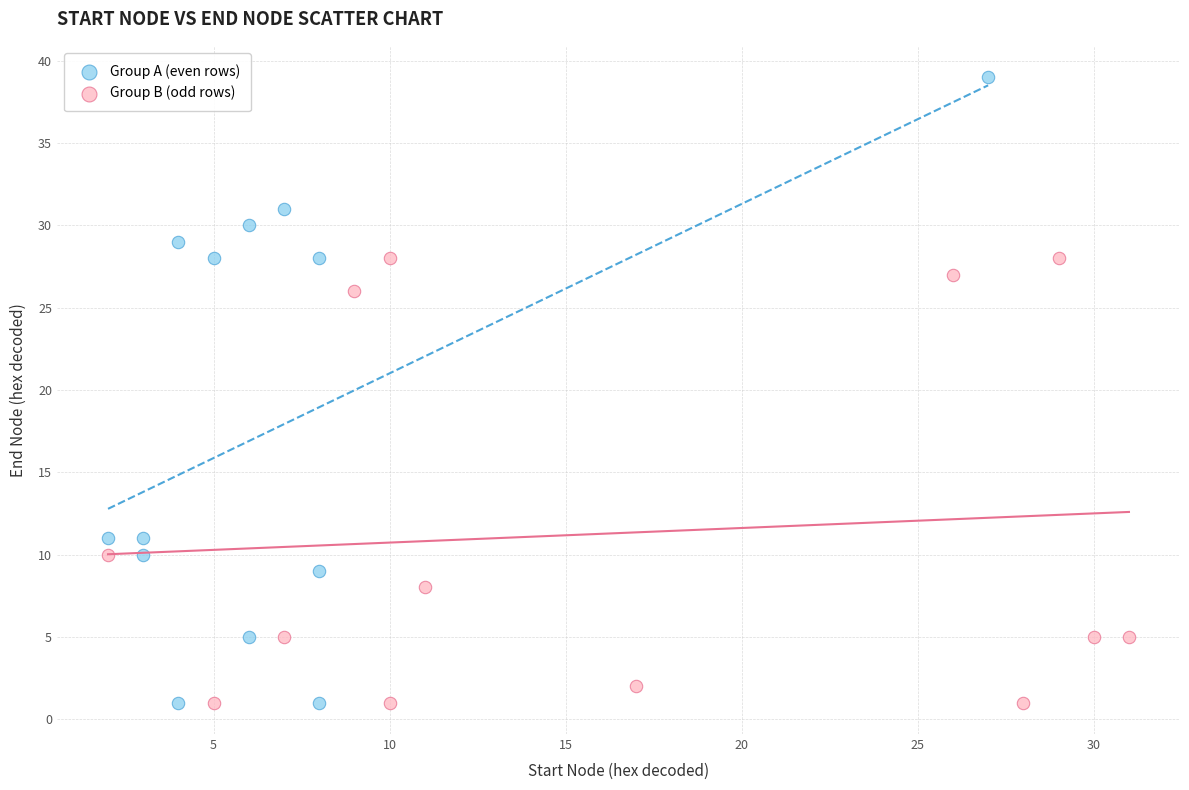

Which series reaches the maximum Y coordinate?

Group A (even rows)